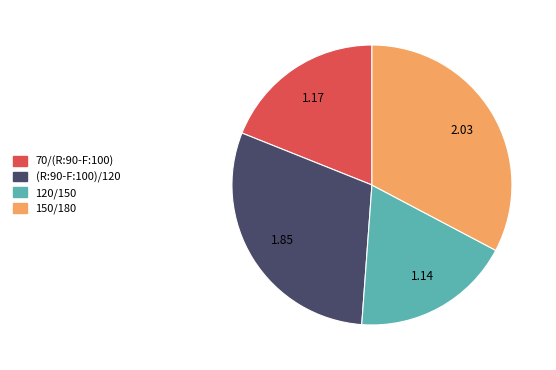

Does any single category account for the majority?

No